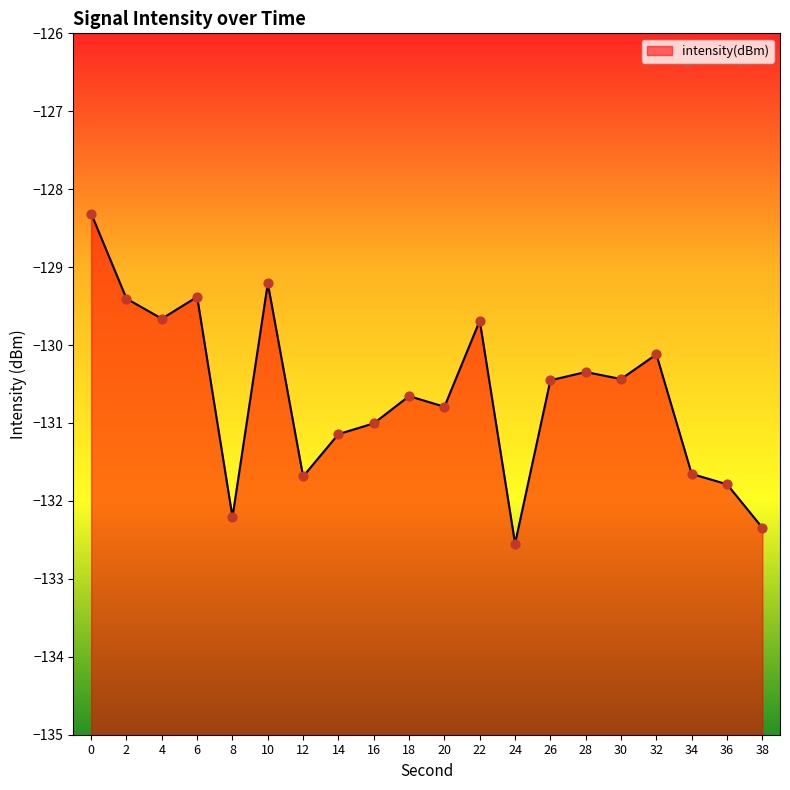

What is the change in value from 10 to 26?

-1.2